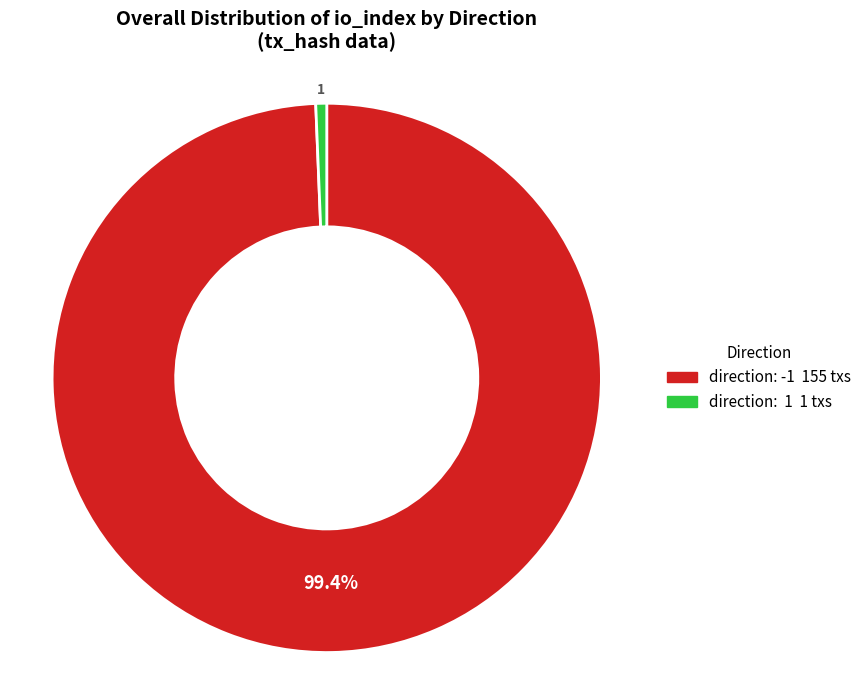

Count the number of slices in the pie.

2